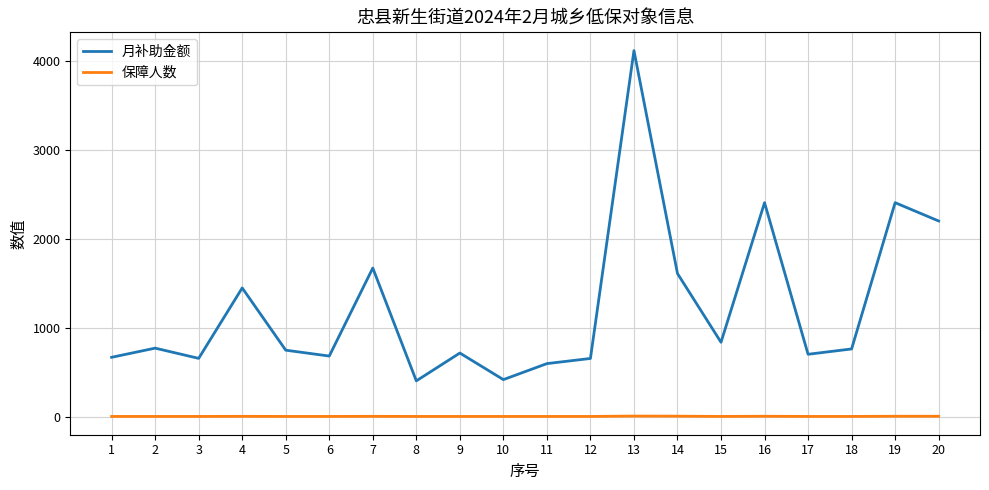

What is the total value across all series at 14?

1612